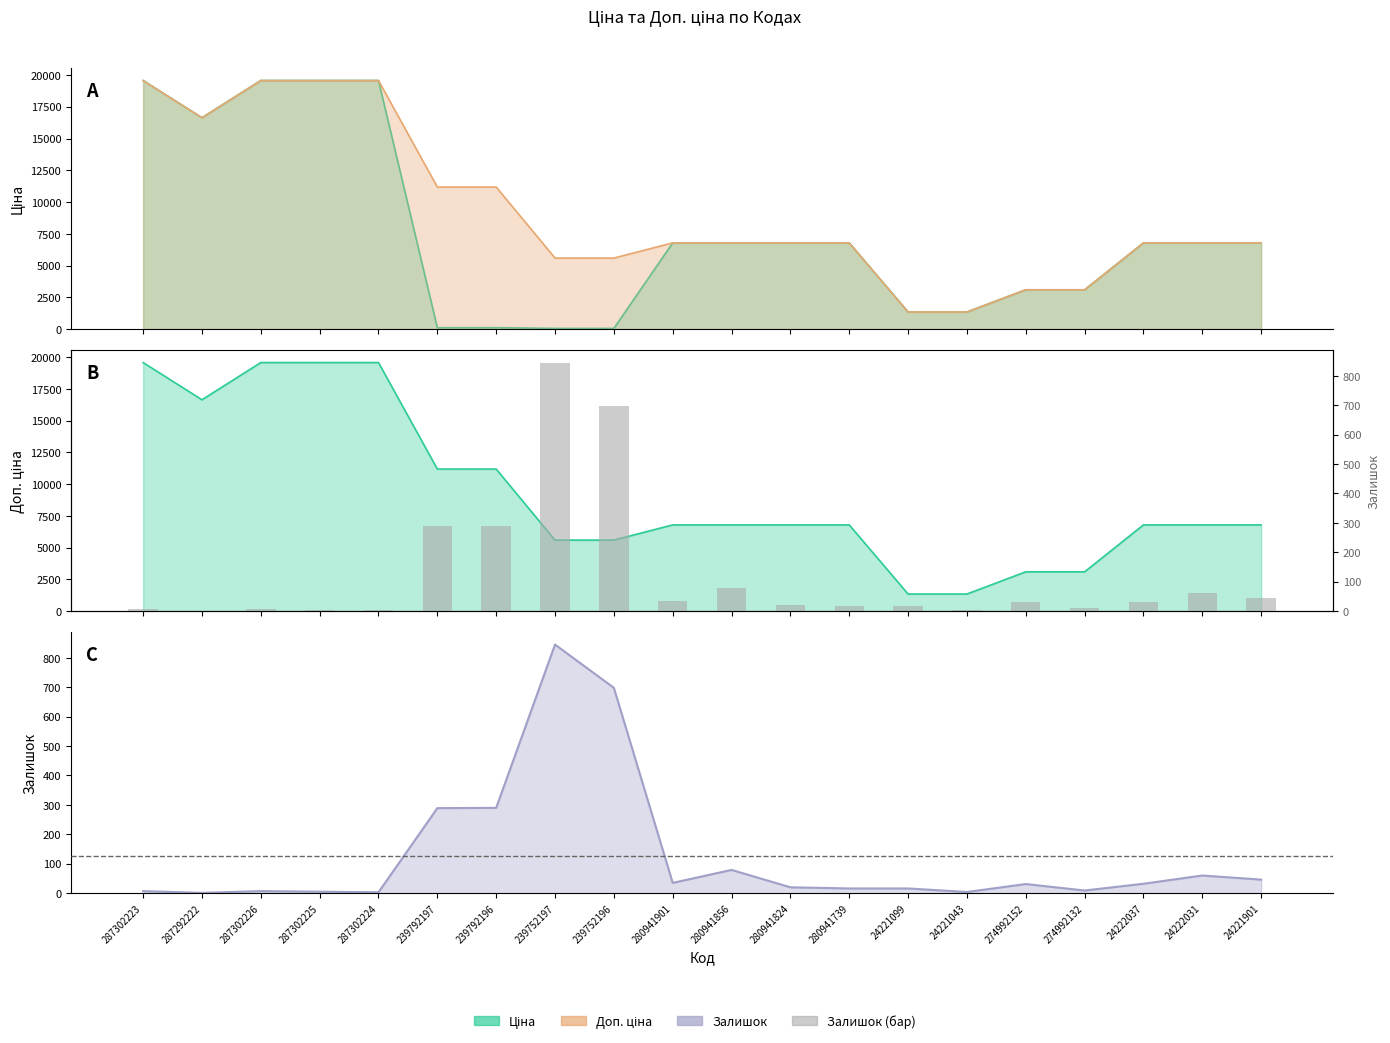

Which series has the widest spread of values?

Ціна